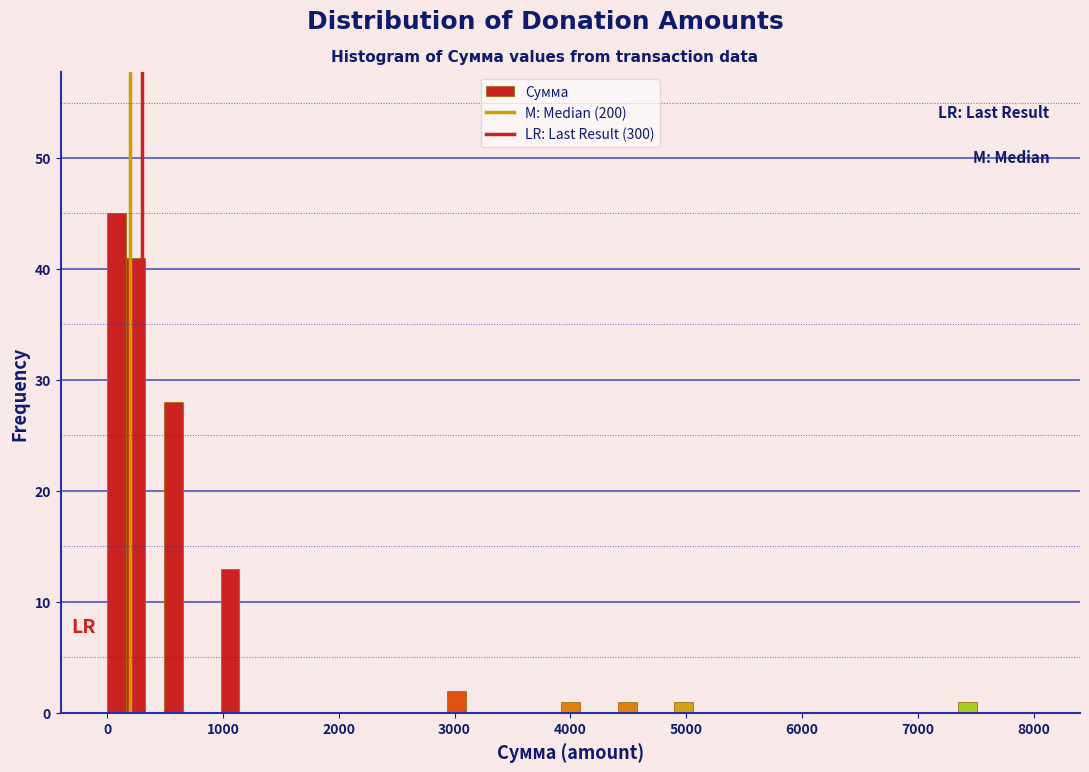

Around what value on the x-axis is the tallest bar? Give the approximate position of its centre, as read against the axis.

100